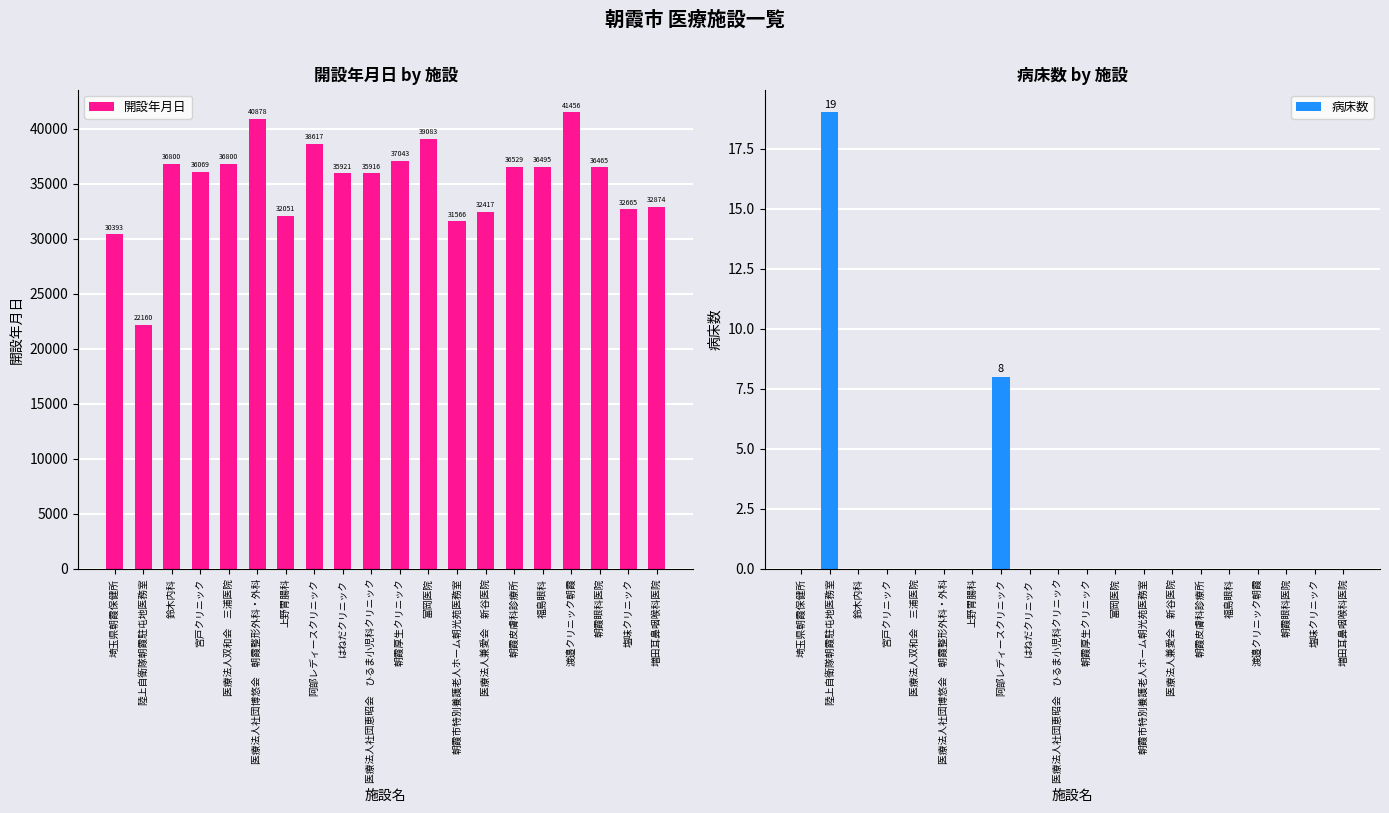

What is the label of the 13th bar from the left?

朝霞市特別養護老人ホーム朝光苑医務室